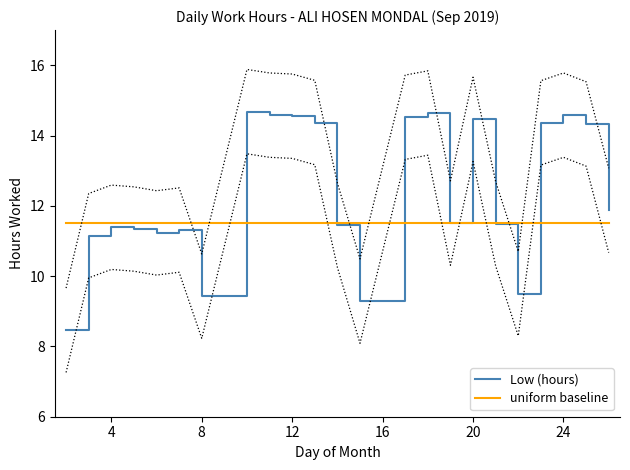

How many data points does each series have?

23